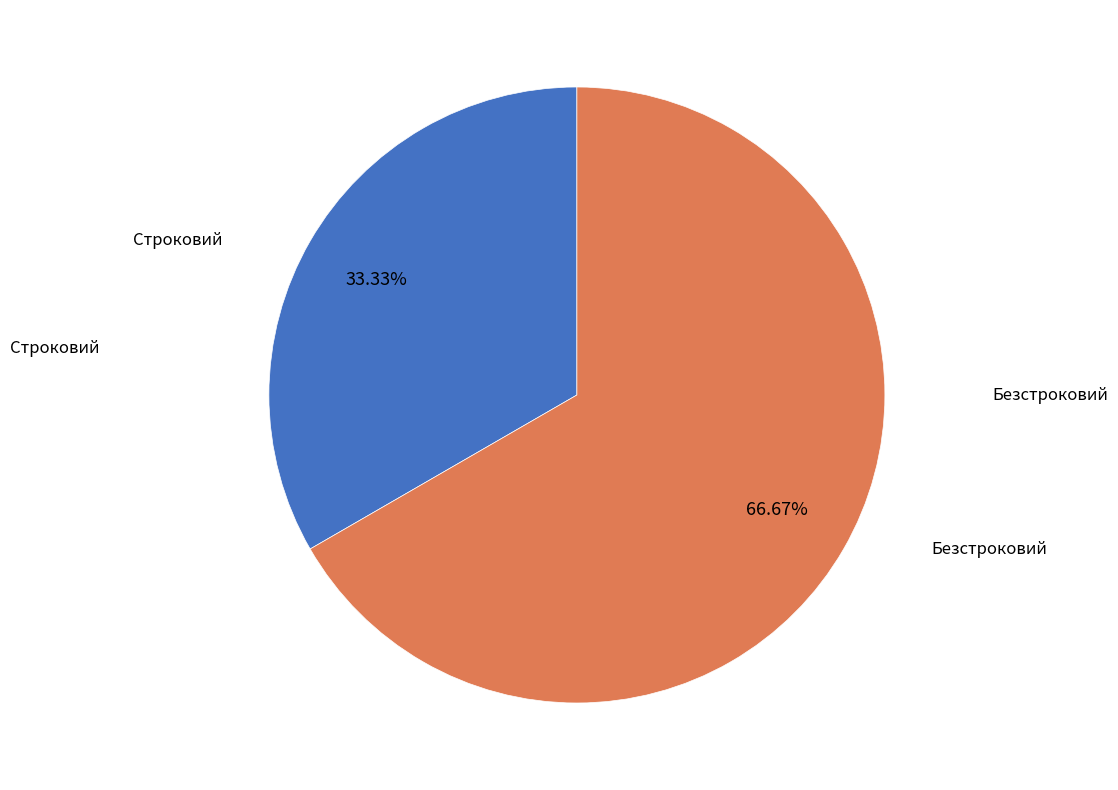

Is there any slice that represents more than half of the pie?

Yes